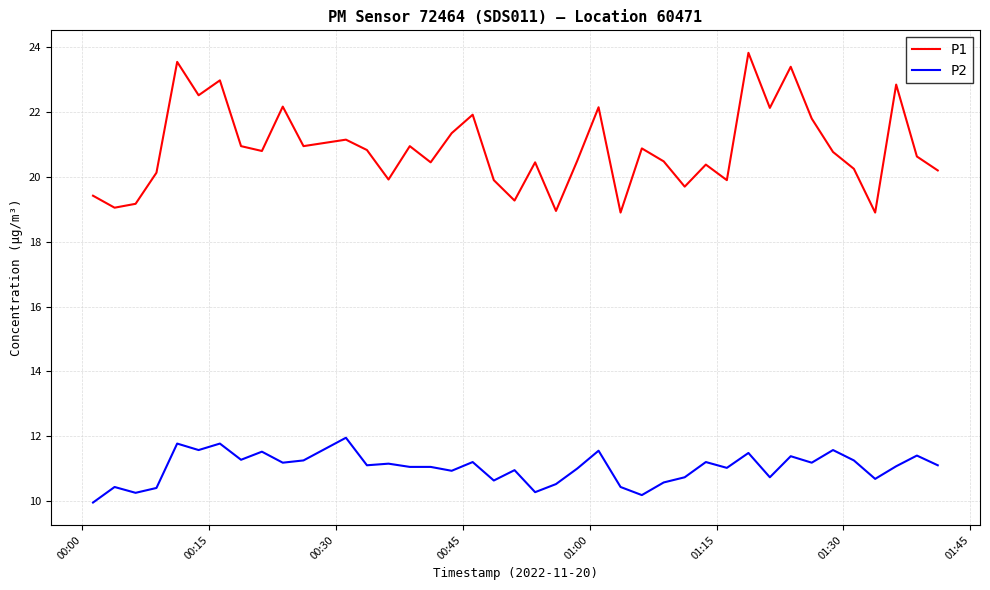

List the series in order of their peak value, highest first.

P1, P2